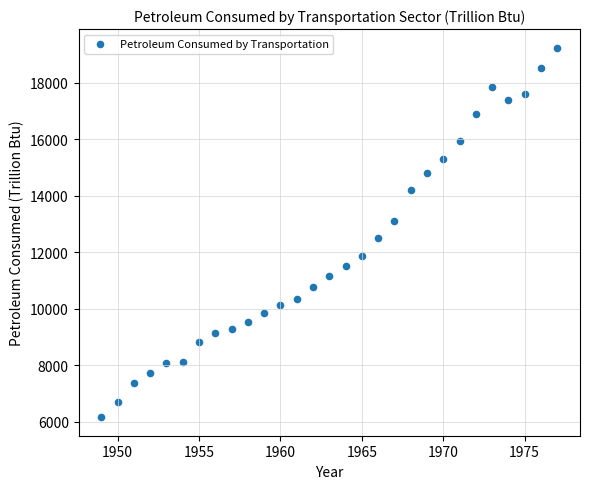

What Y value in the scatter plot is closest to 12697?

12499.8